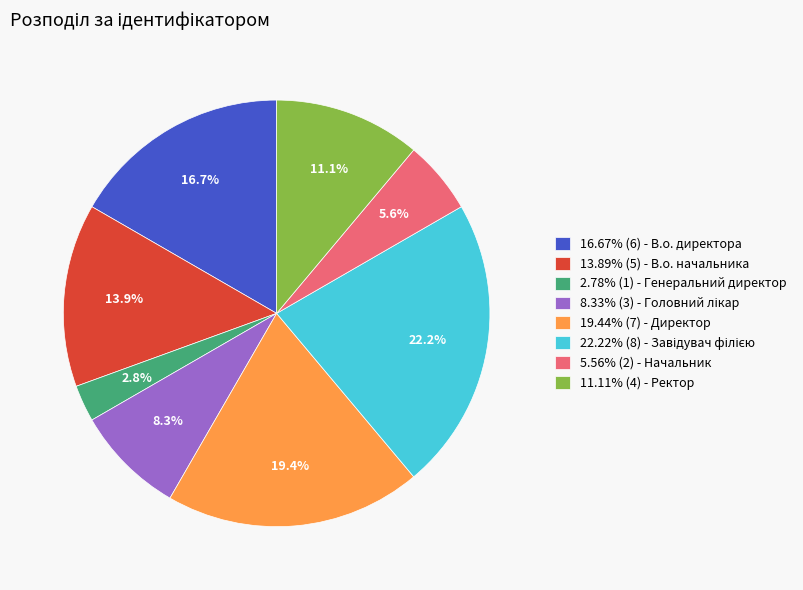

Does any single category account for the majority?

No